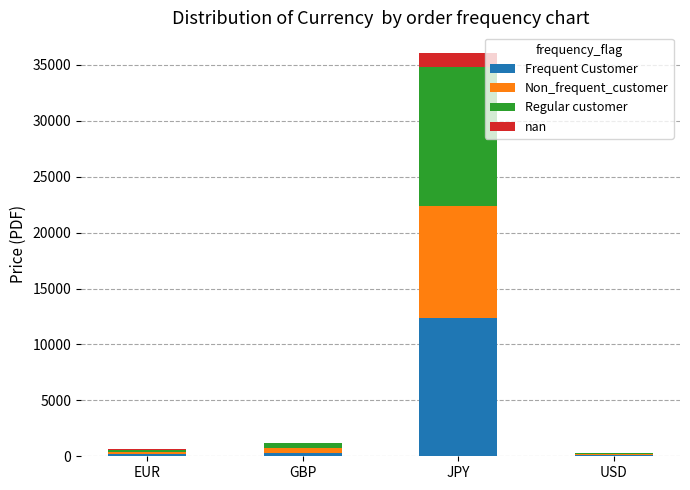

At which category is the sum across all series the highest?

JPY